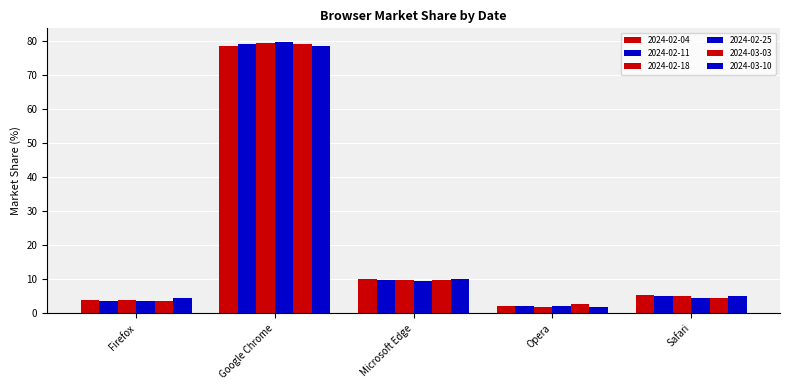

What is the maximum value for 2024-03-03?

79.1